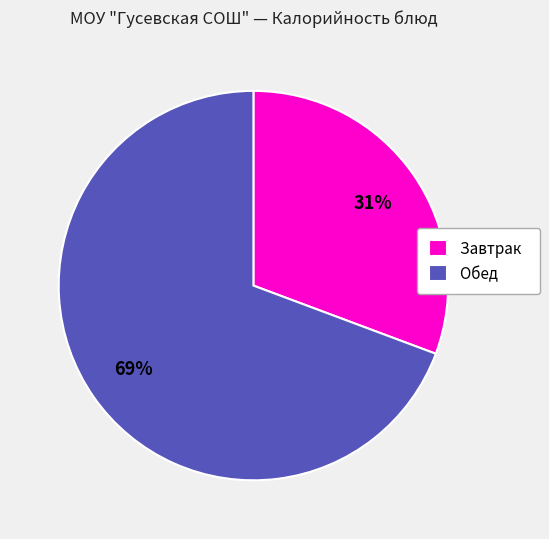

What is the majority slice?

Обед